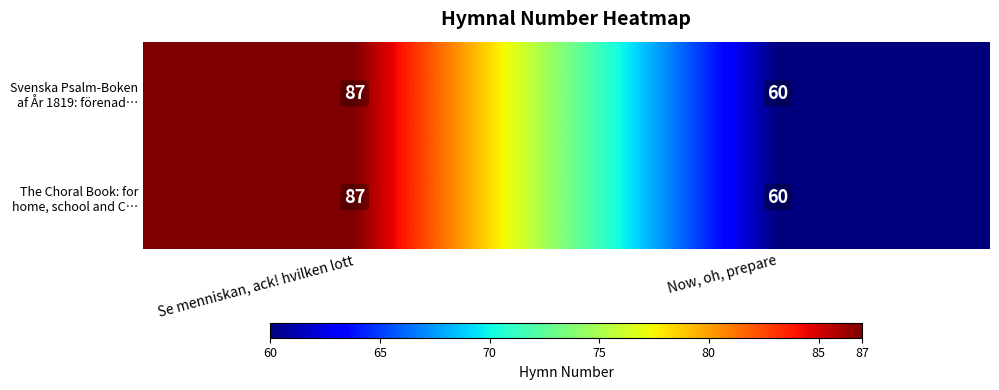

What is the difference between the Svenska Psalm-Boken af År 1819: förenad… values at Se menniskan, ack! hvilken lott and Now, oh, prepare?

27